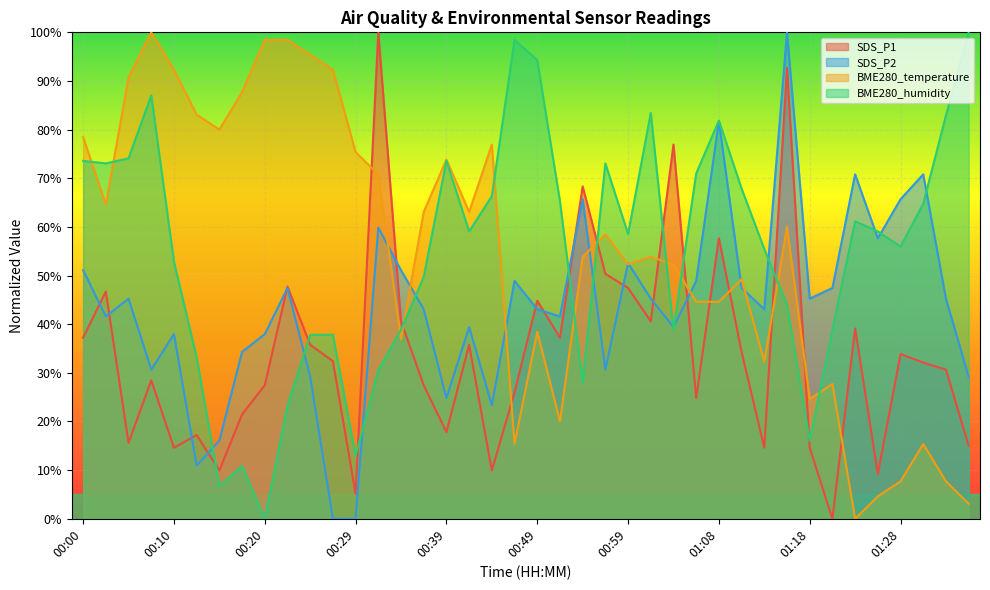

What is the label of the 30th point from the right?

00:25